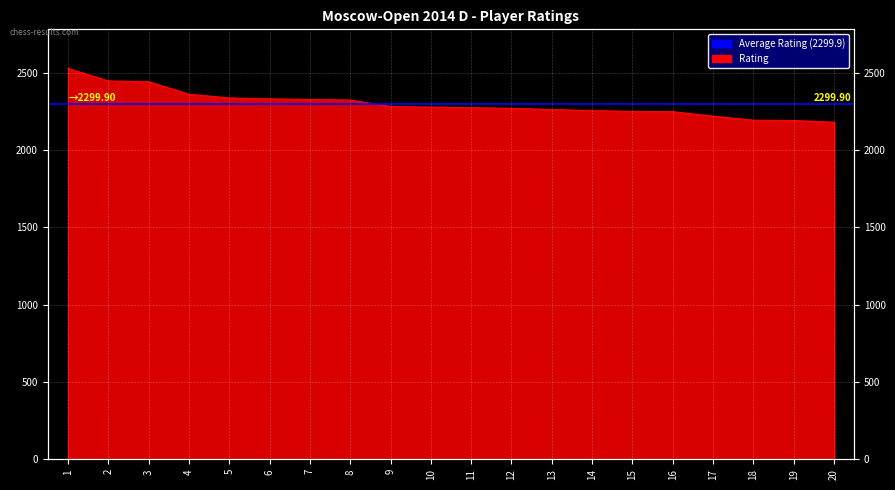

At which label does the data first exceed 2278?

1